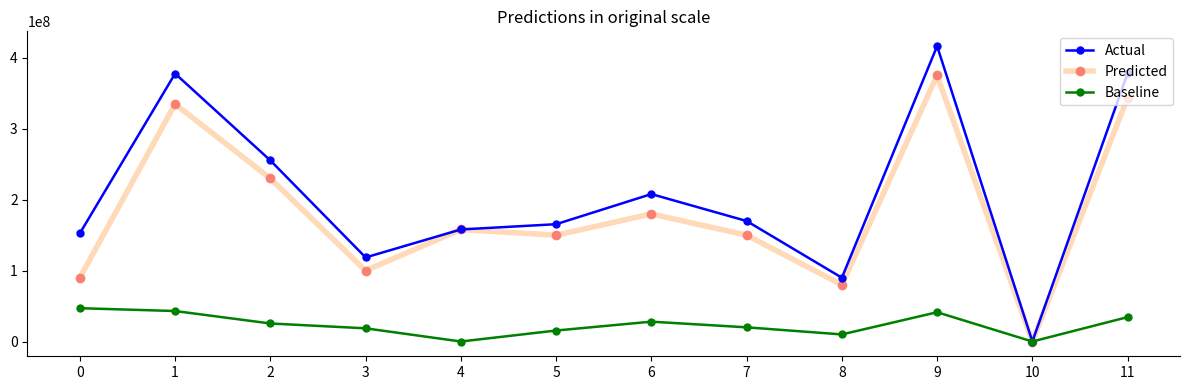

Is it true that Actual equals 584862553 at 1?

False